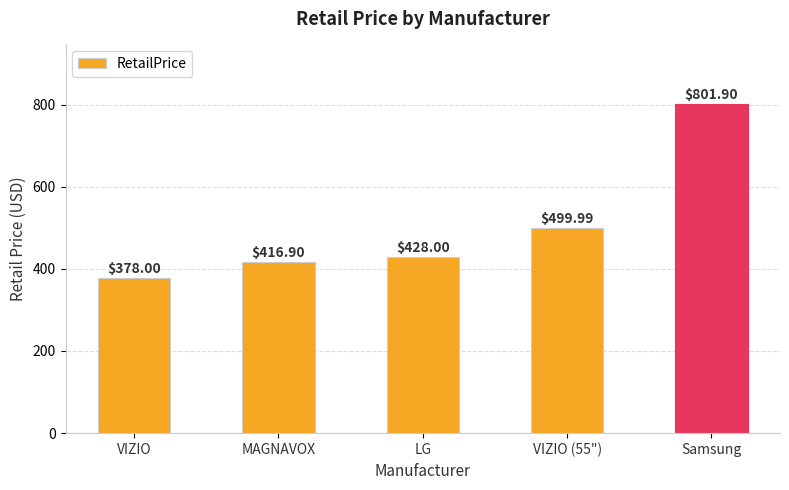

What is the change in value from MAGNAVOX to Samsung?

+385.0